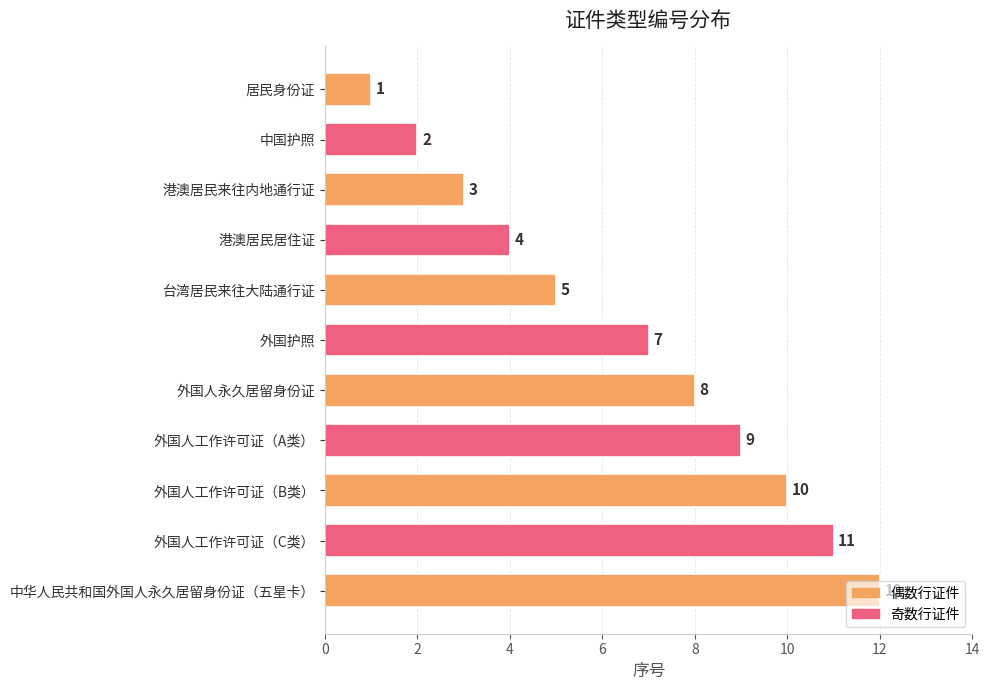

What is the minimum value shown in the chart?

1